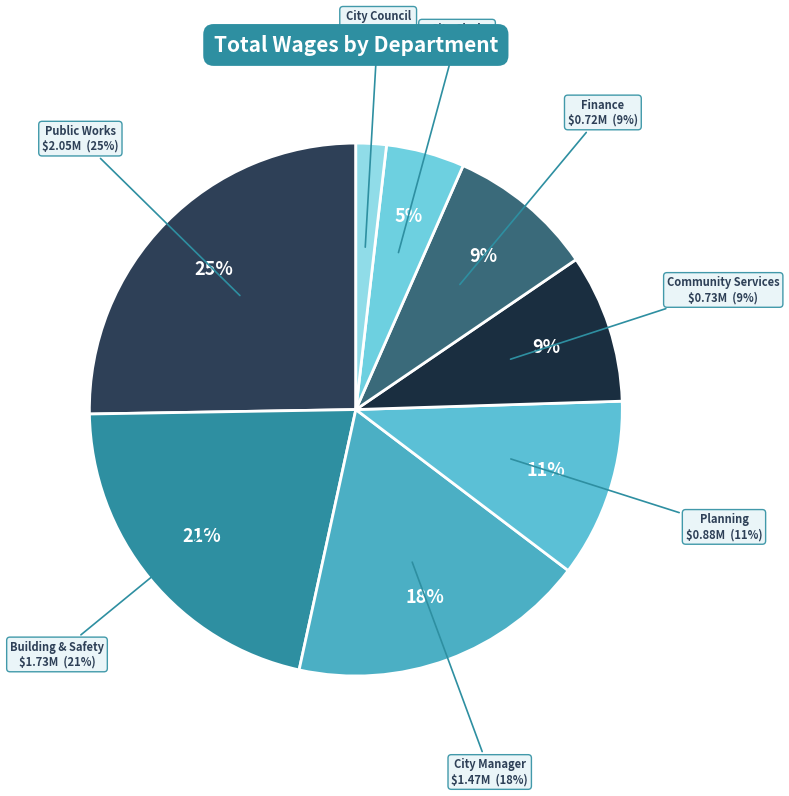

What is the total percentage of Building & Safety and City Council?

23.2%